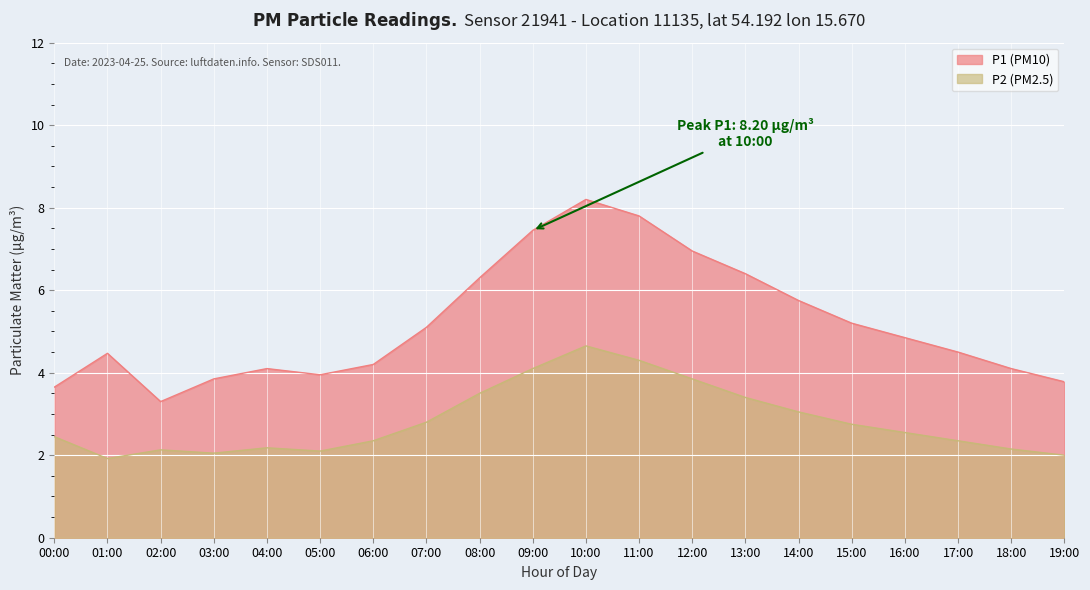

Which series has the largest total across all categories?

P1 (PM10)